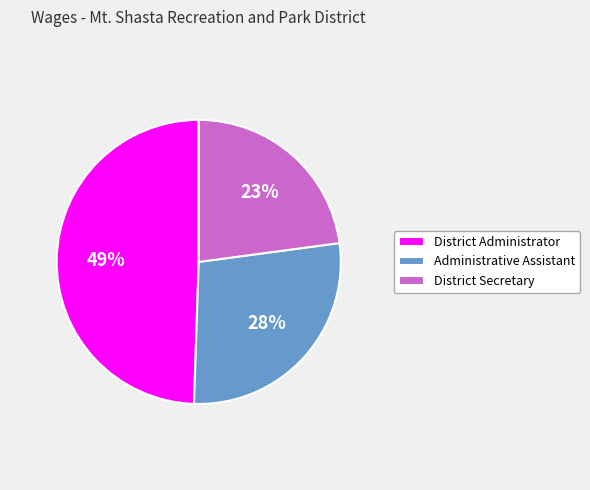

The District Secretary slice represents 15% of the pie. True or false?

False